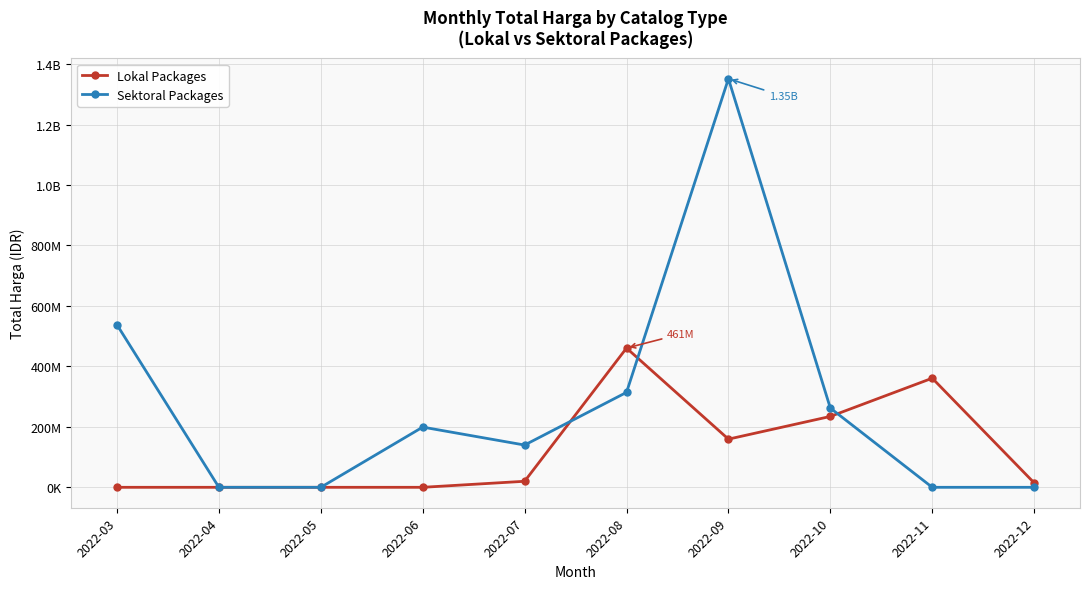

True or false: Lokal Packages has more than 0 points higher than both neighbors.

True